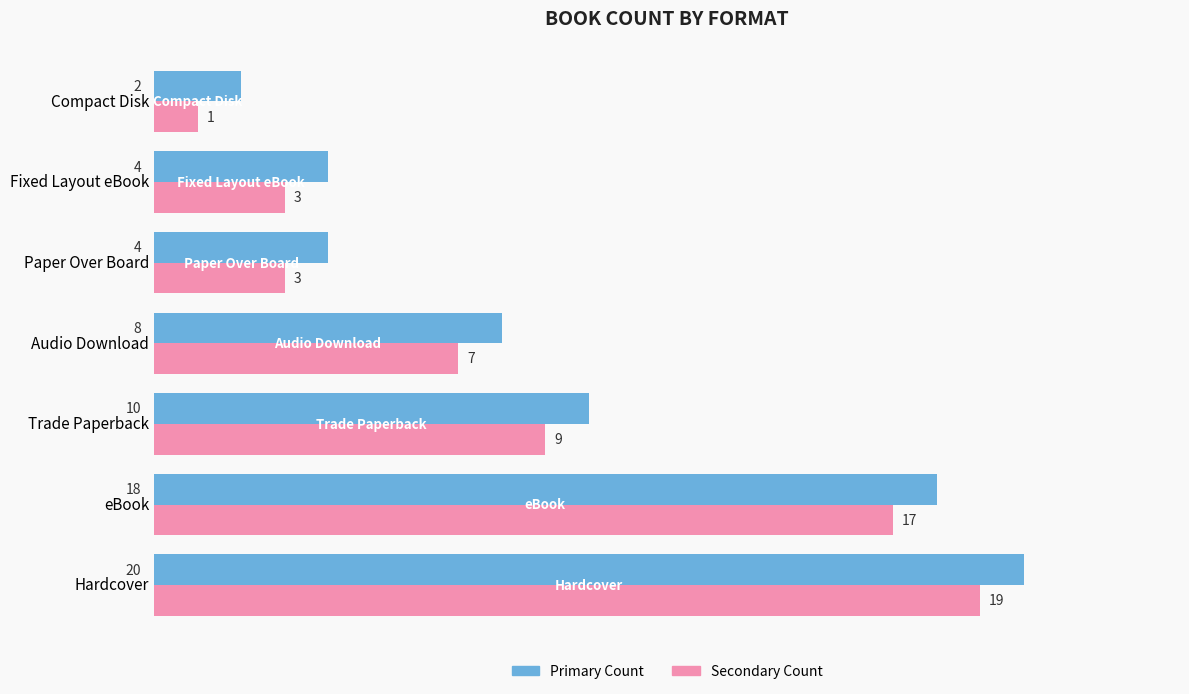

Which category has the highest value across all series?

Hardcover